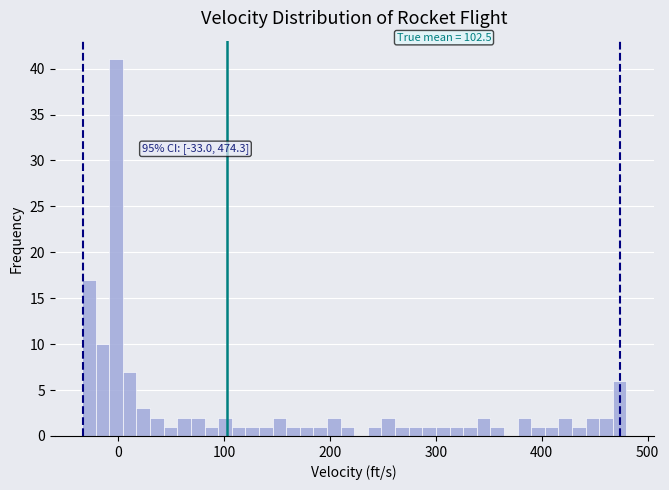

Around what value on the x-axis is the tallest bar? Give the approximate position of its centre, as read against the axis.

0